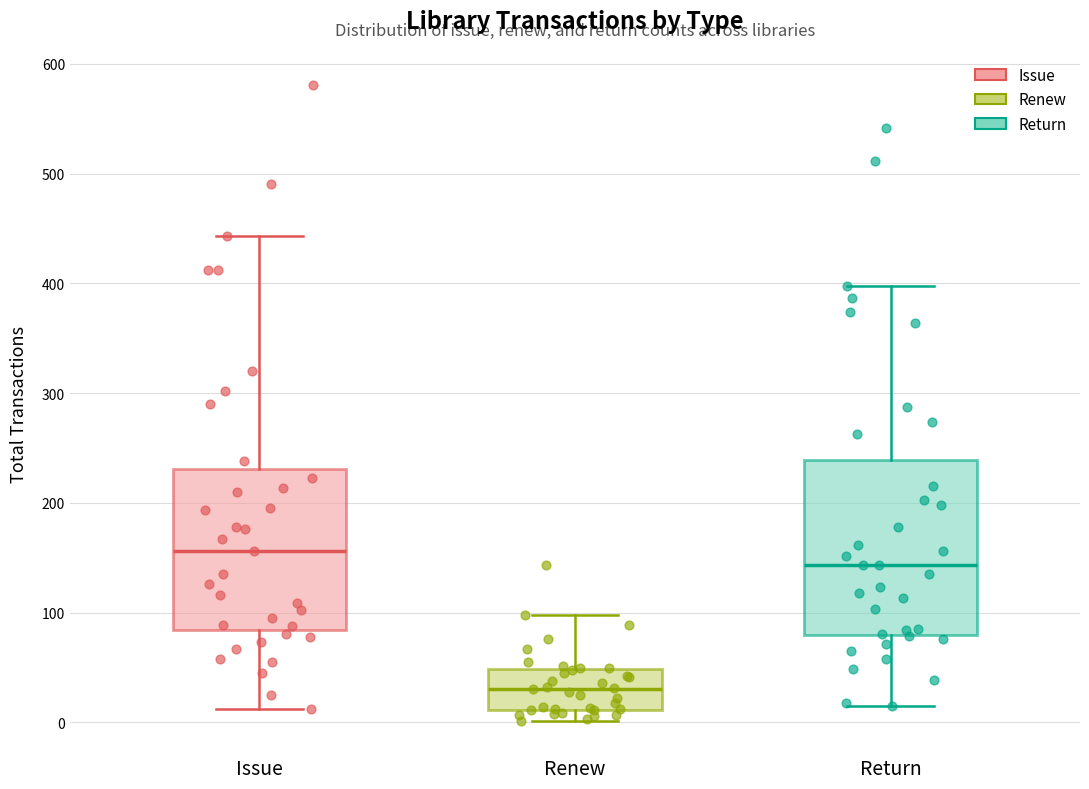

Which box has the highest median line?

Issue